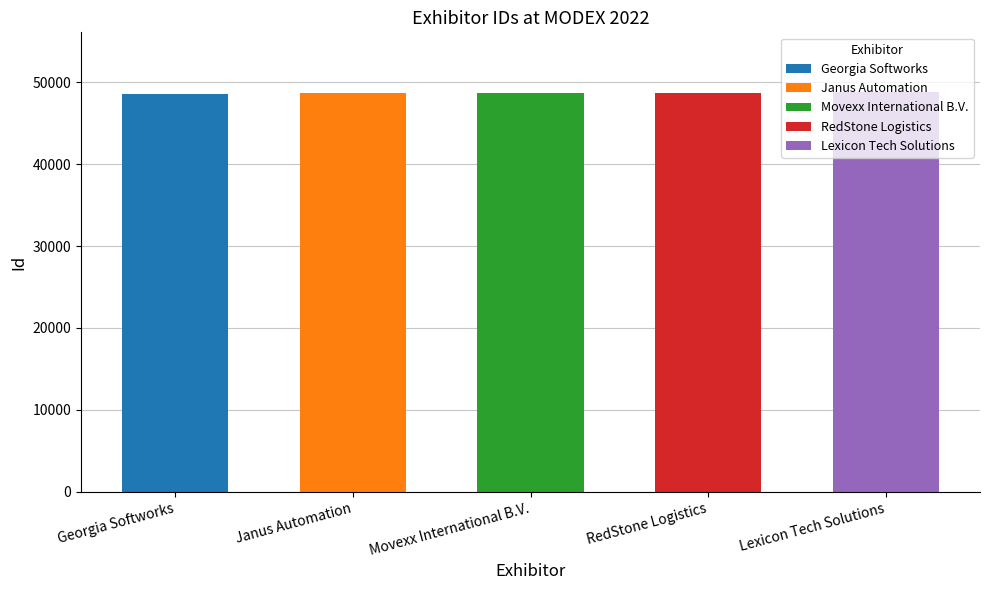

What is the smallest value displayed?

48544